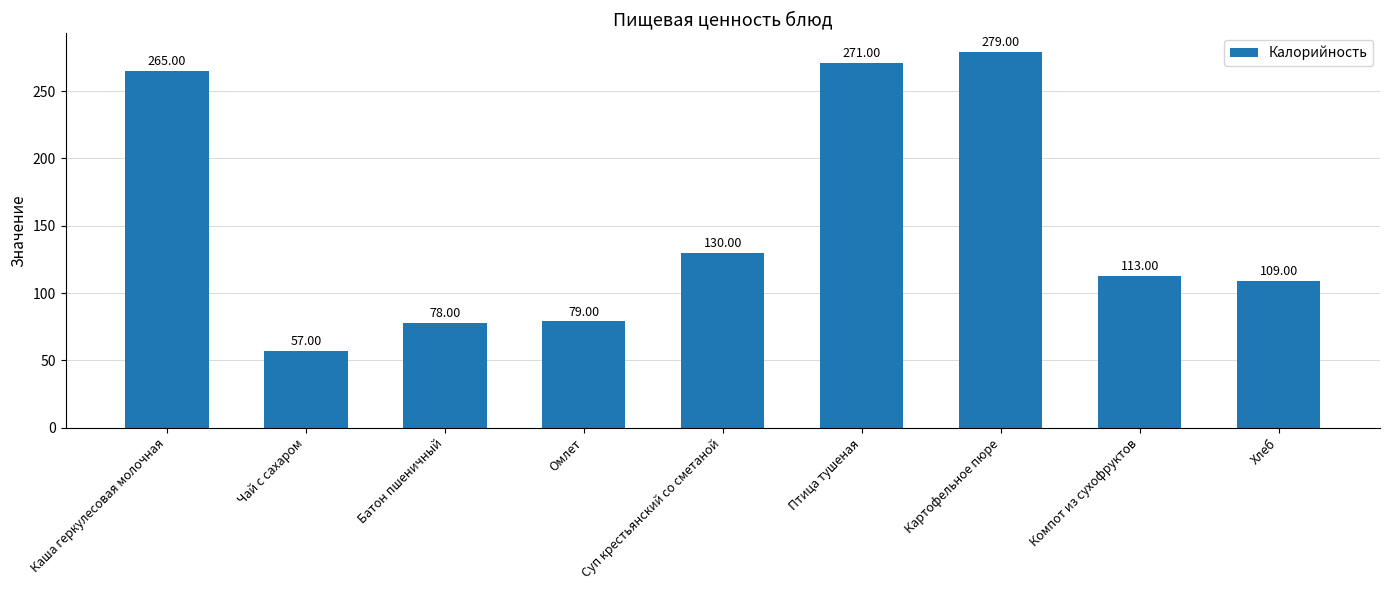

What is the average value?

153